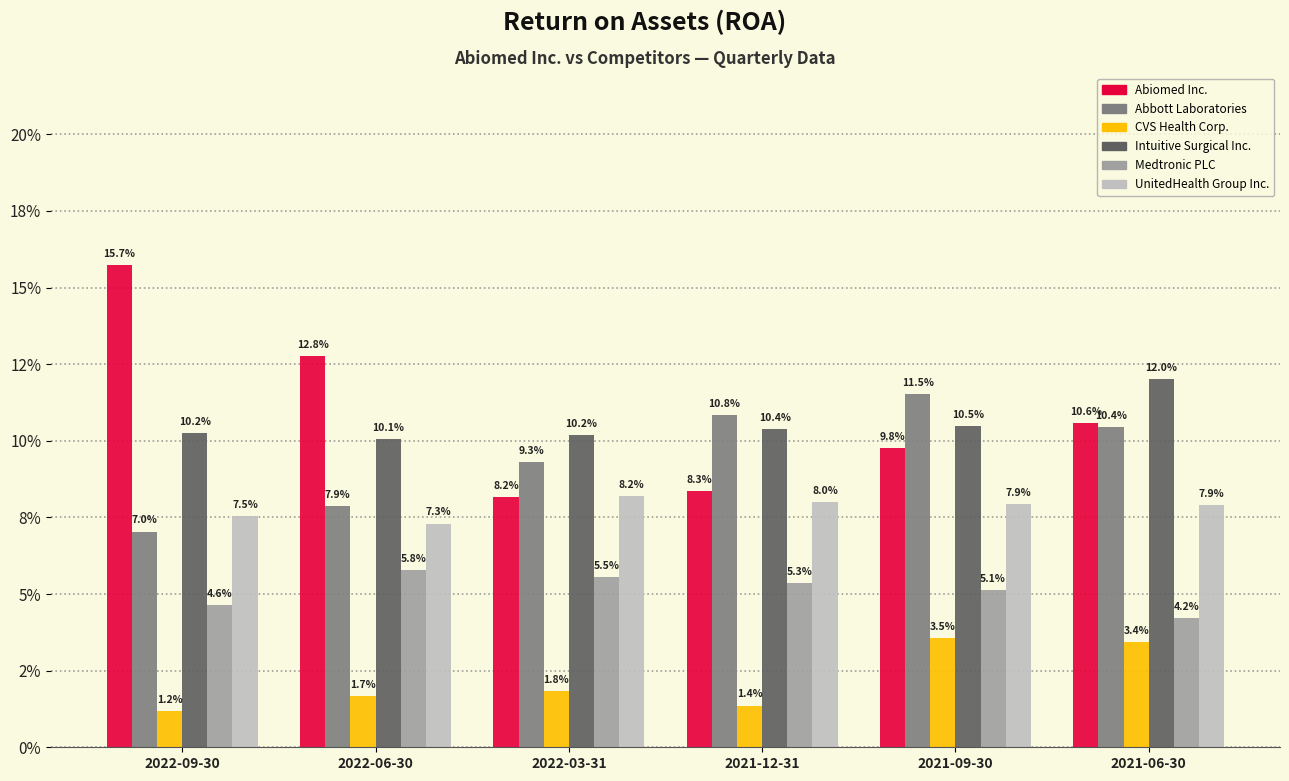

Are the bars grouped side by side (vs. stacked)?

Yes